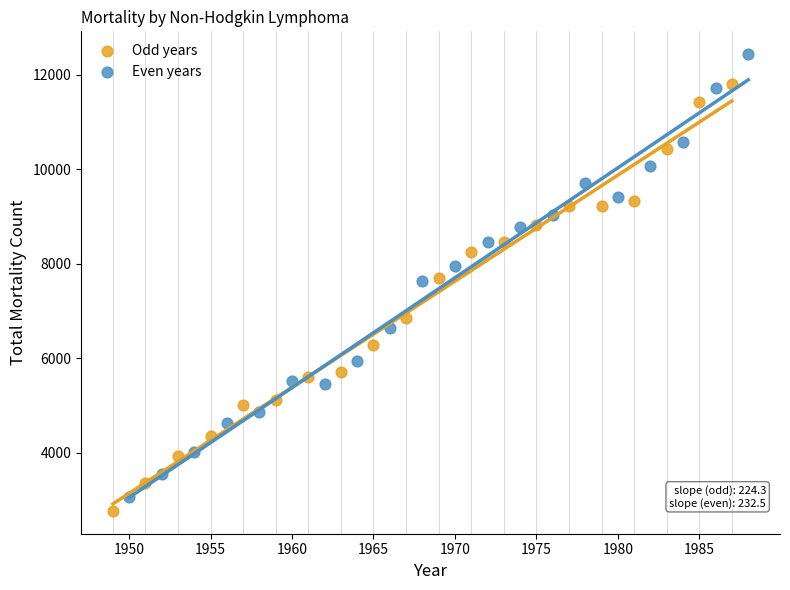

Which series has the largest Y range (max minus min)?

Even years